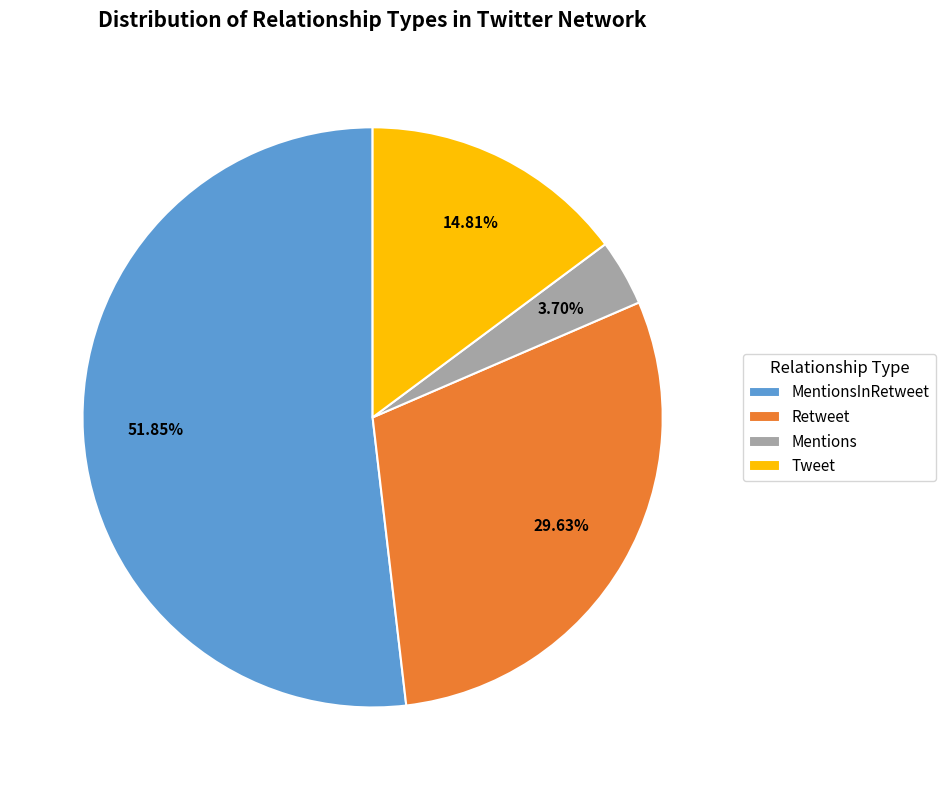

Combined, do Tweet and MentionsInRetweet account for over 50%?

Yes